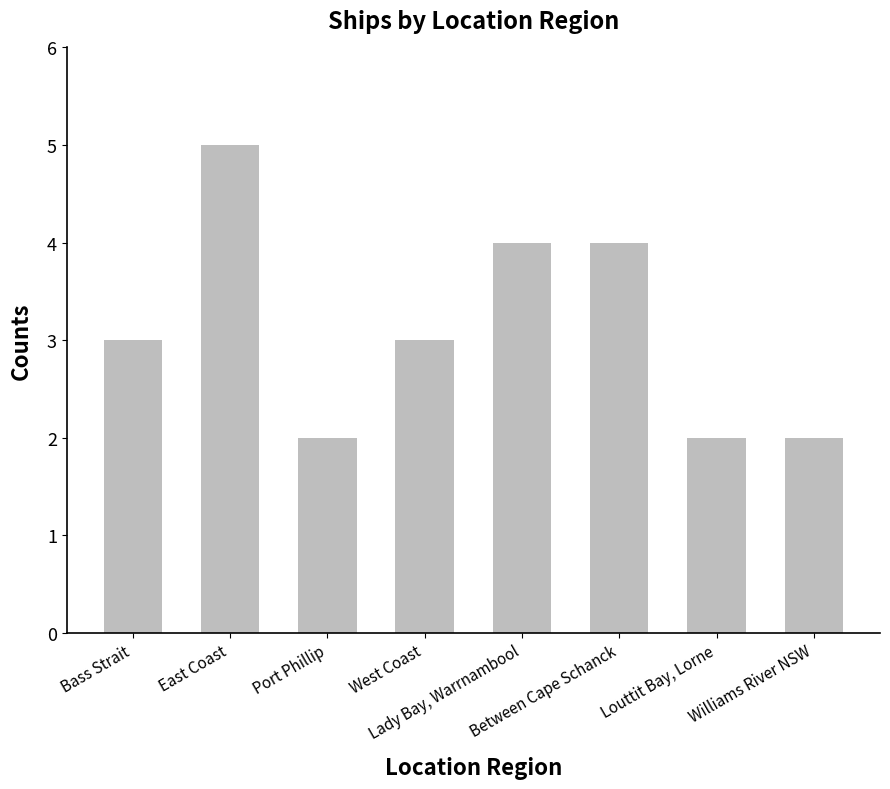

Reading left to right, what are all the values shown in this chart?

Bass Strait=3	East Coast=5	Port Phillip=2	West Coast=3	Lady Bay, Warrnambool=4	Between Cape Schanck=4	Louttit Bay, Lorne=2	Williams River NSW=2